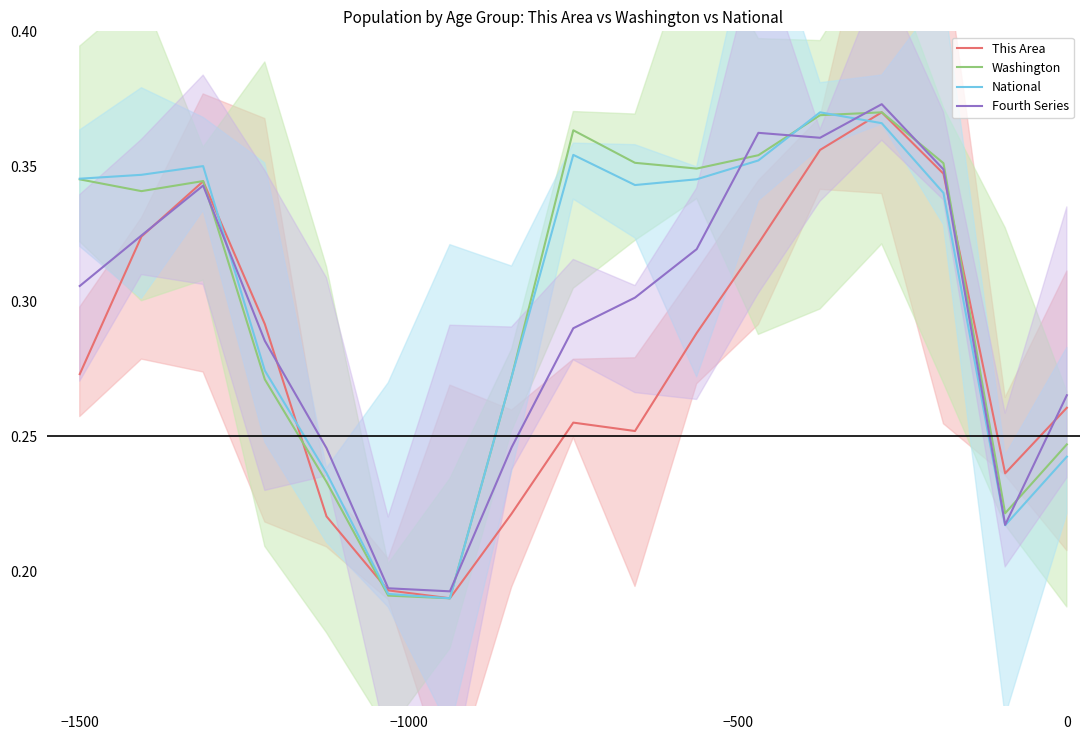

Is this an area chart (filled region under the line)?

No